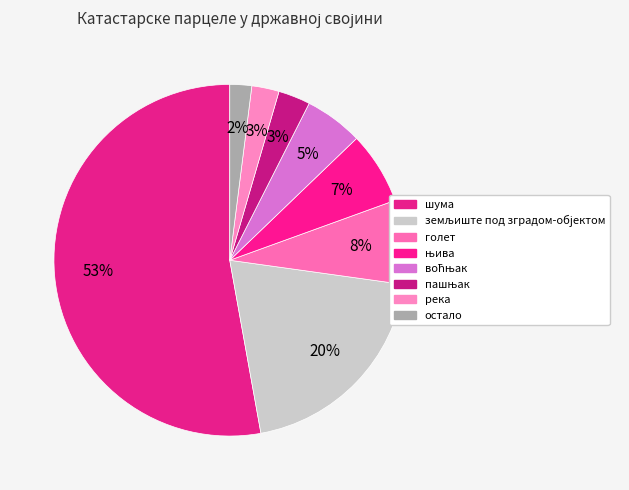

How many slices are in this pie chart?

8